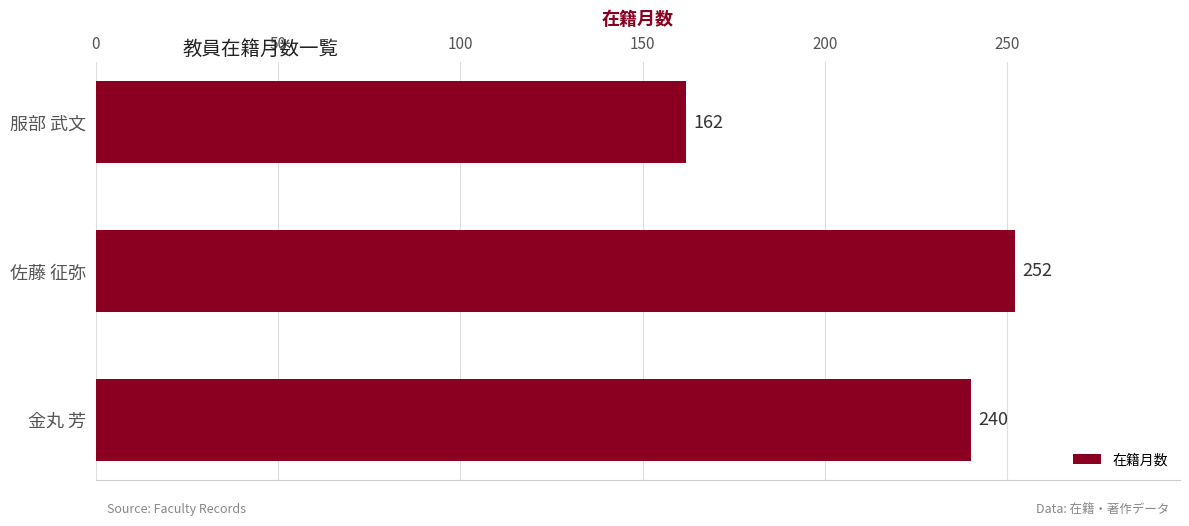

Rank the categories by value from highest to lowest.

佐藤 征弥, 金丸 芳, 服部 武文